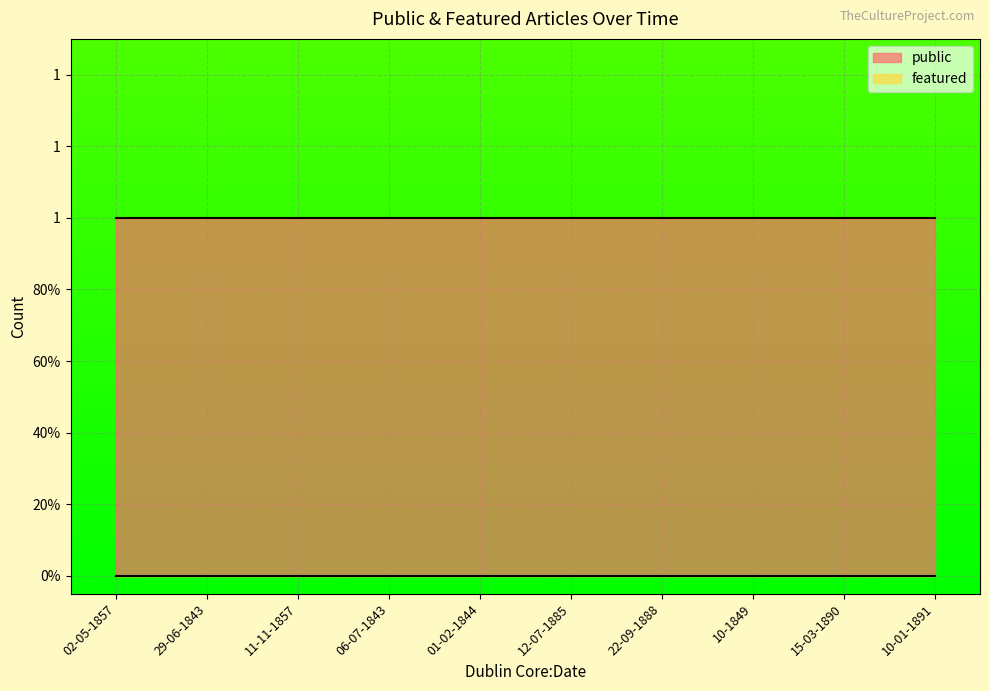

True or false: public and featured intersect in this chart.

False